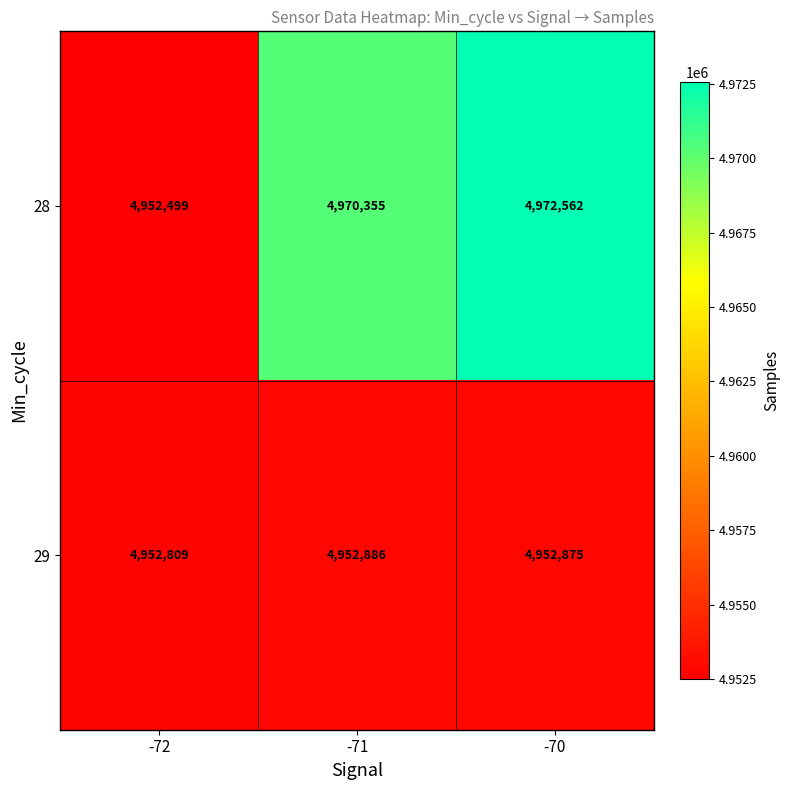

What is the spread (max minus min) of values at -72?

310